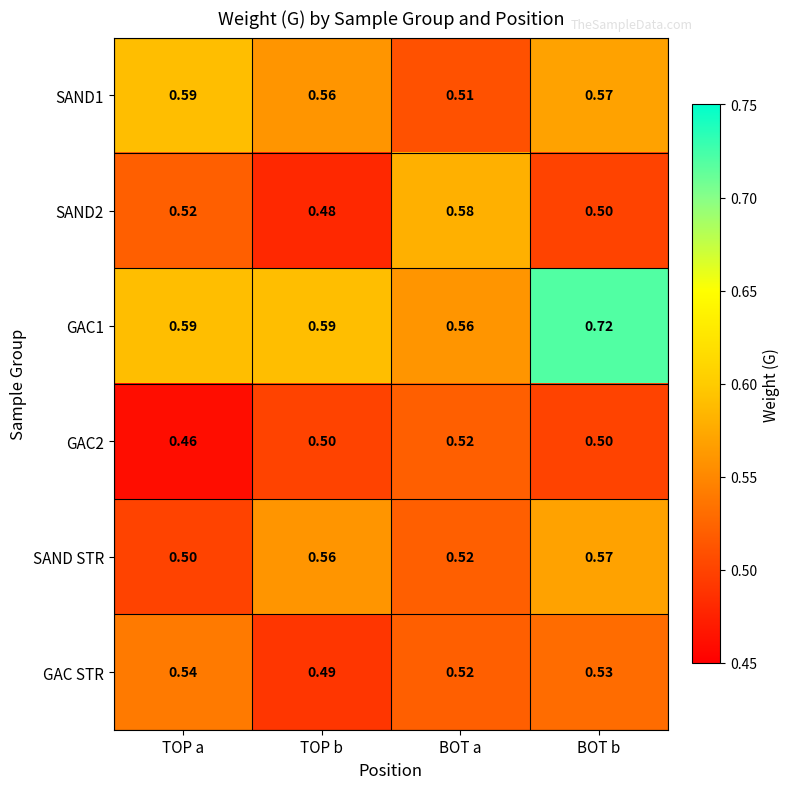

What is the difference between the highest and lowest values at TOP a?

0.1